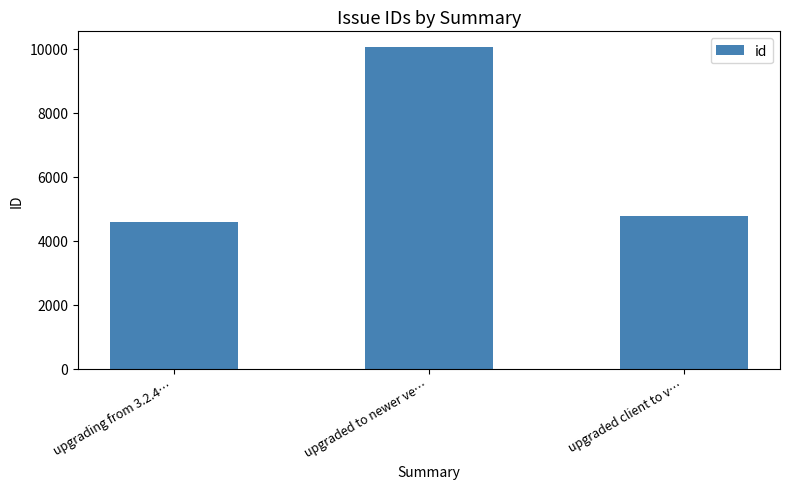

Which category has the highest value across all series?

upgraded to newer ve…